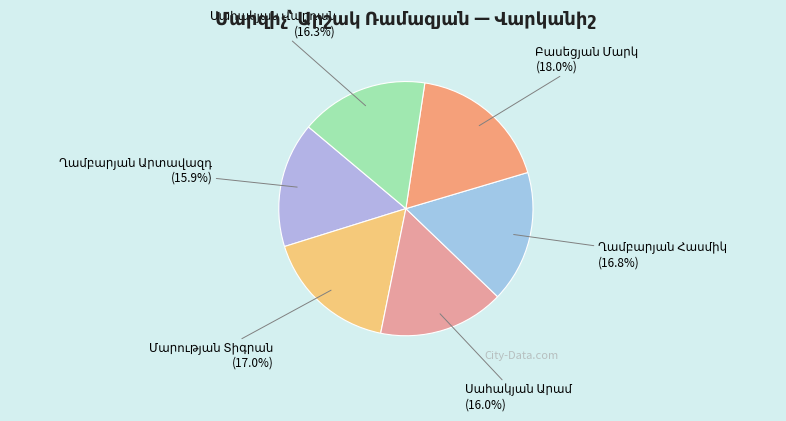

Is there any slice that represents more than half of the pie?

No